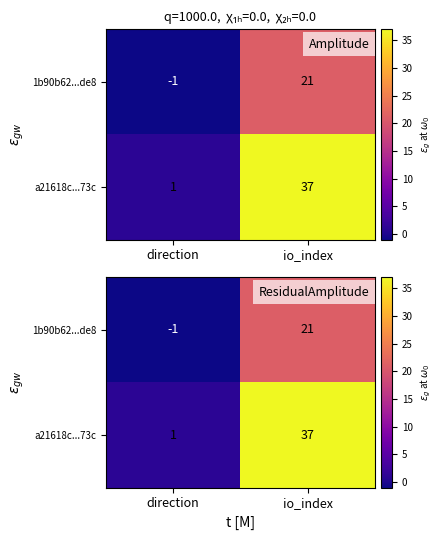

What is the spread (max minus min) of values at io_index?

16